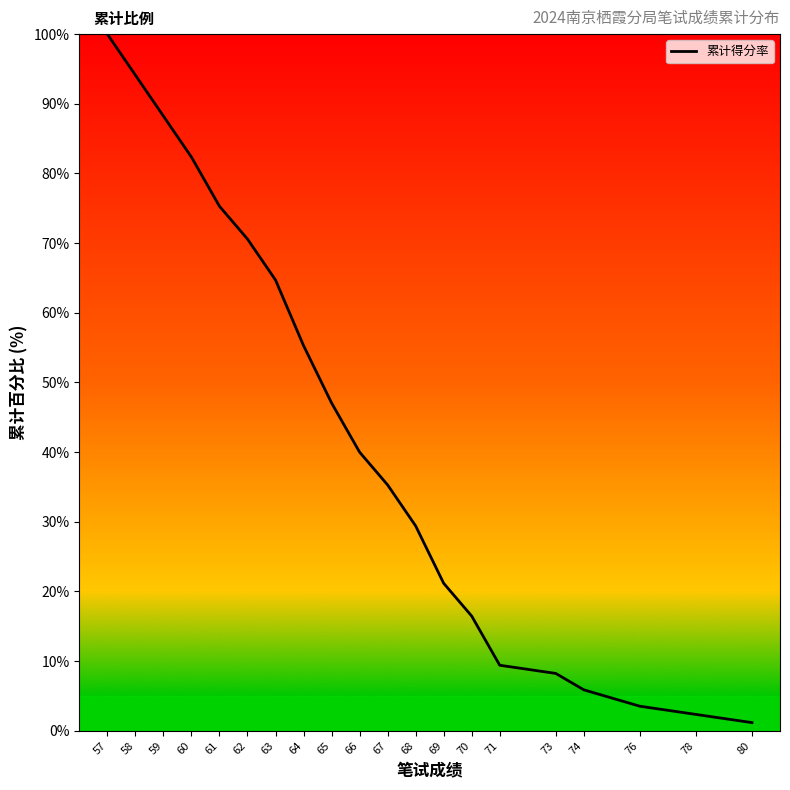

Which category has the highest value across all series?

57